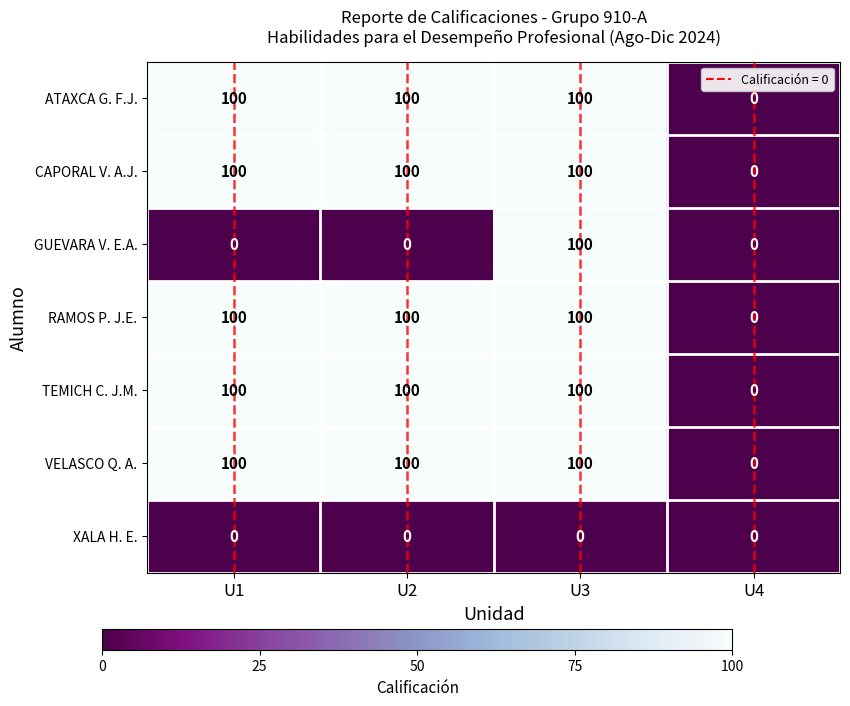

What is the difference between the highest and lowest values at U2?

100